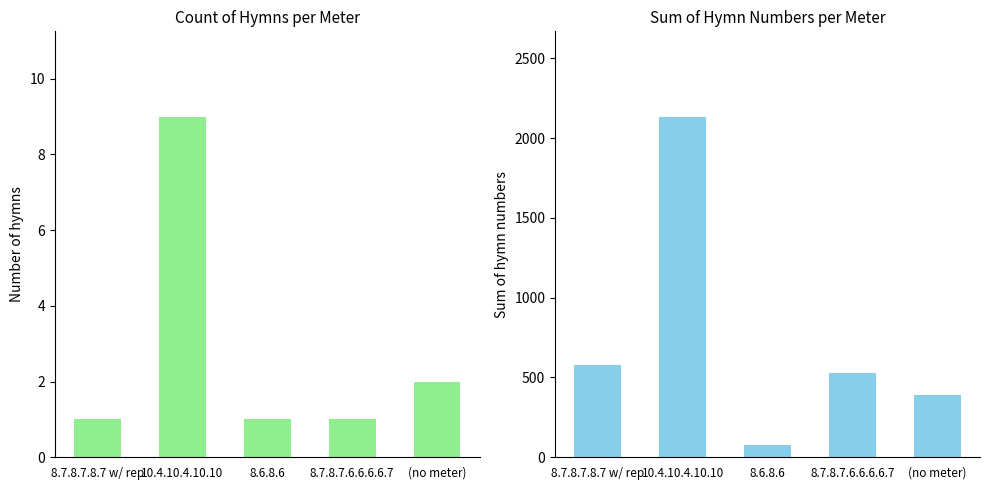

Which series has the largest total across all categories?

Sum of Hymn Numbers